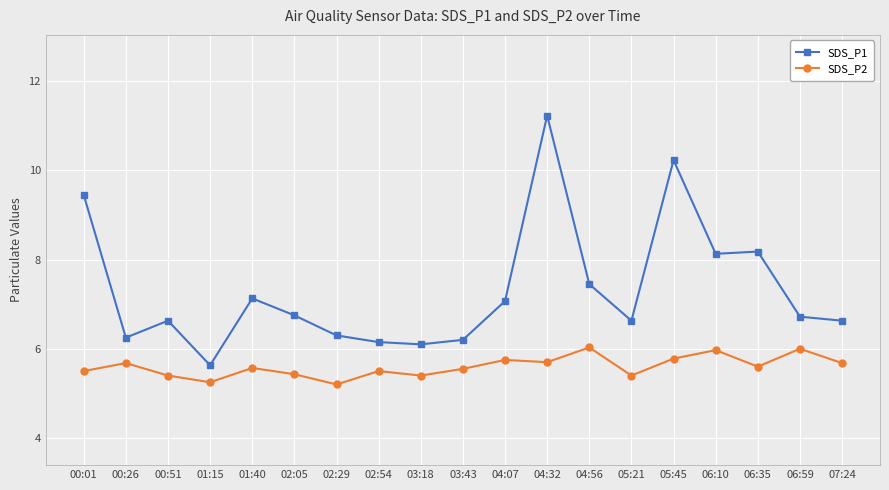

At how many categories does at least one series exceed 9?

3